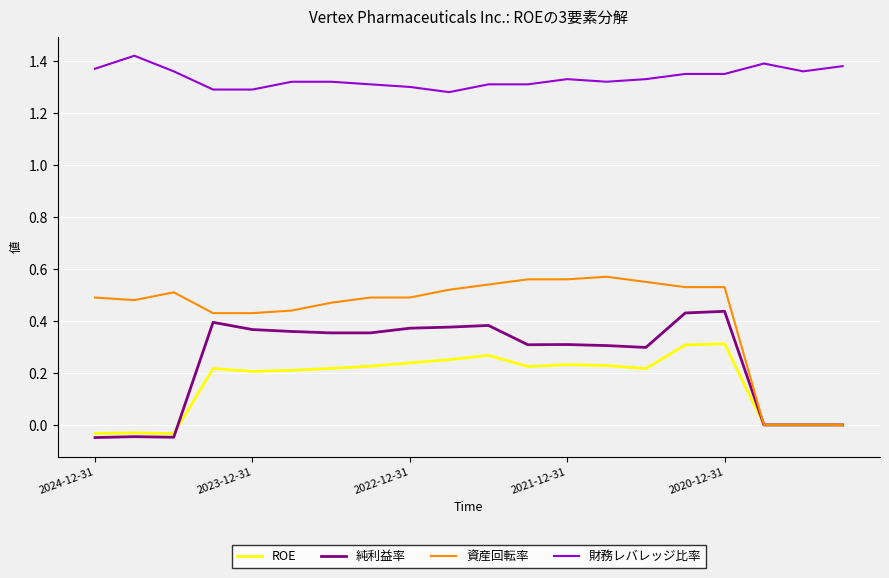

List the series in order of their peak value, lowest first.

ROE, 純利益率, 資産回転率, 財務レバレッジ比率